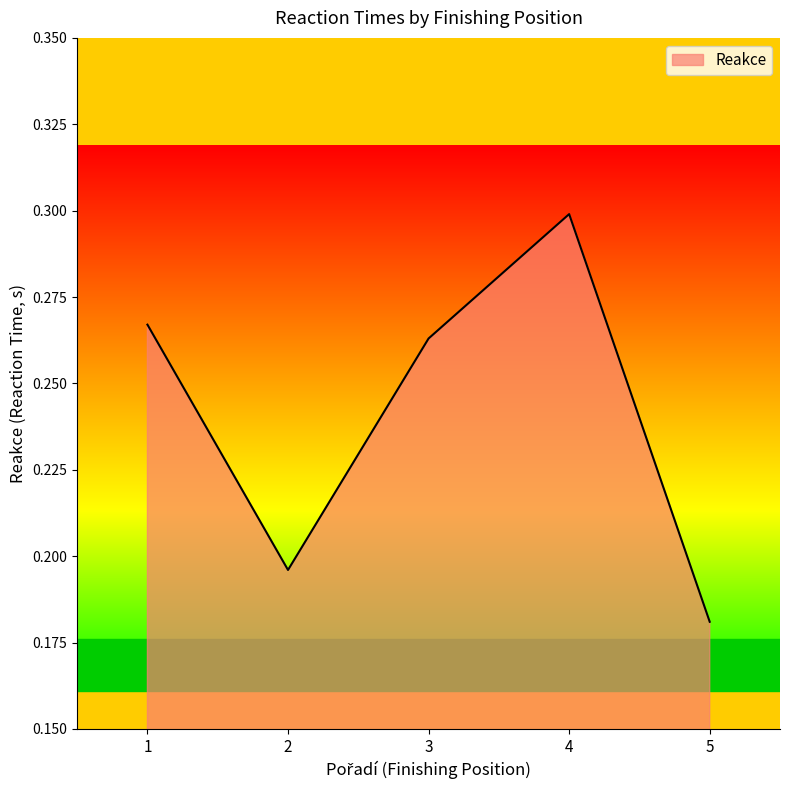

At which label is the value closest to 0?

5